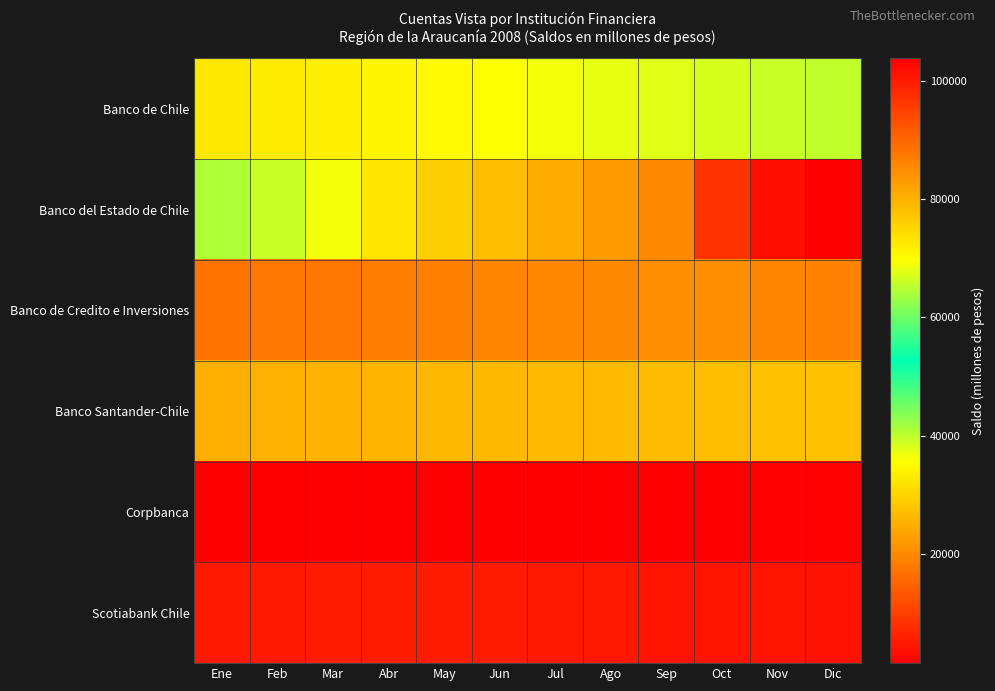

Rank the series at Nov from highest to lowest value.

Banco del Estado de Chile, Banco de Chile, Banco Santander-Chile, Banco de Credito e Inversiones, Scotiabank Chile, Corpbanca